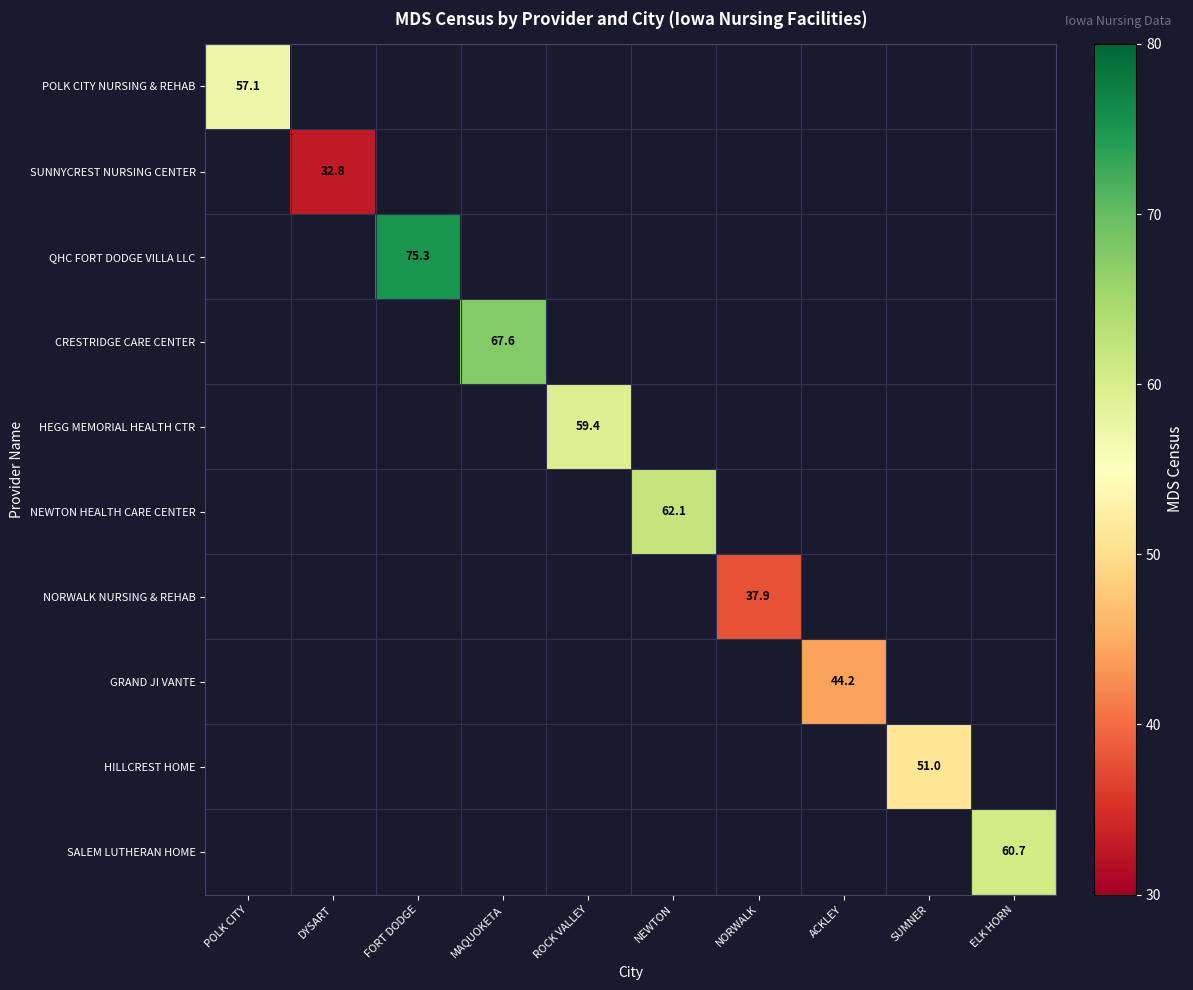

Which label corresponds to the smallest value in the chart?

DYSART